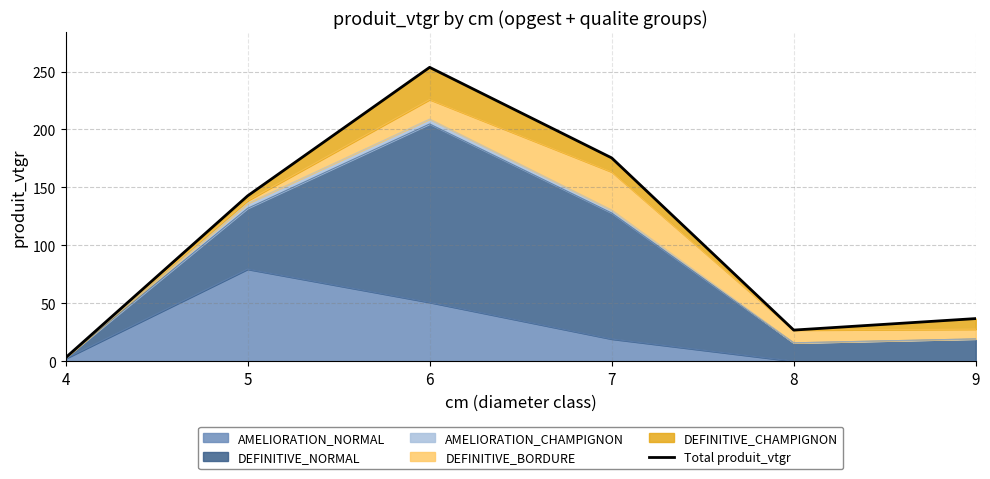

Approximately how many times larger is the value at 5 compared to 9?

3.9